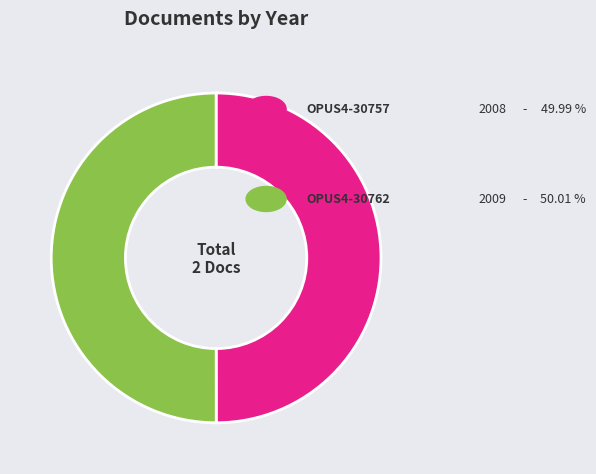

What is the smallest slice in the pie chart?

OPUS4-30757